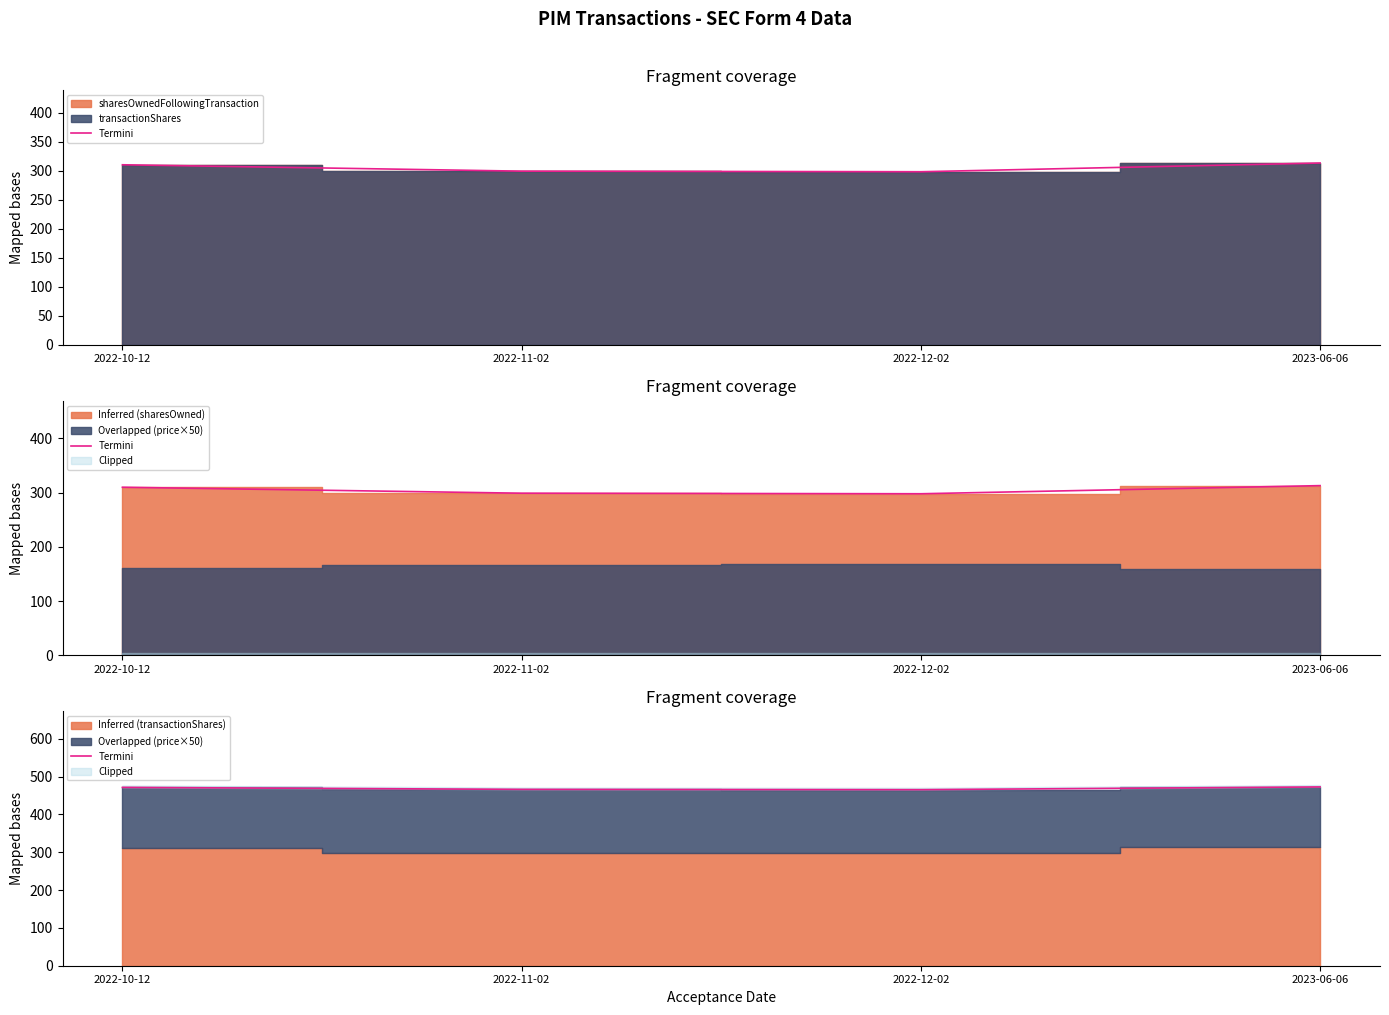

At which label is the value closest to 469?

2022-10-12